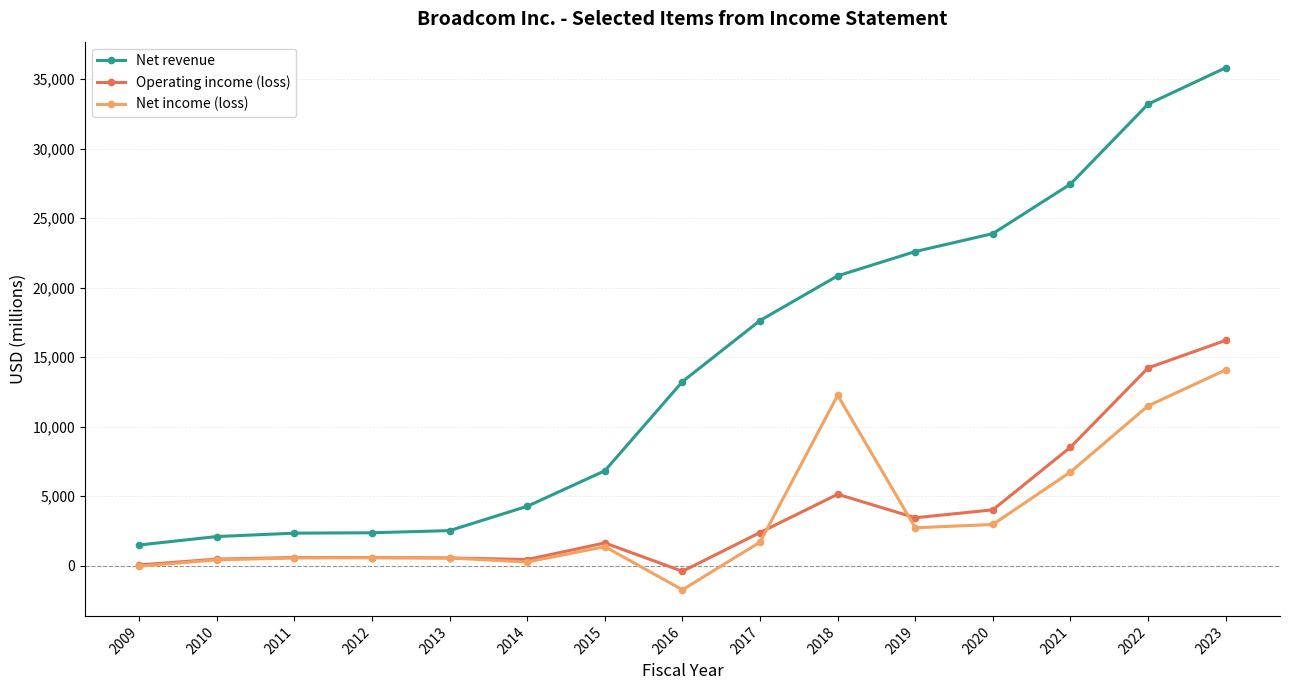

What are all the series names shown in the legend?

Net revenue, Operating income (loss), Net income (loss)